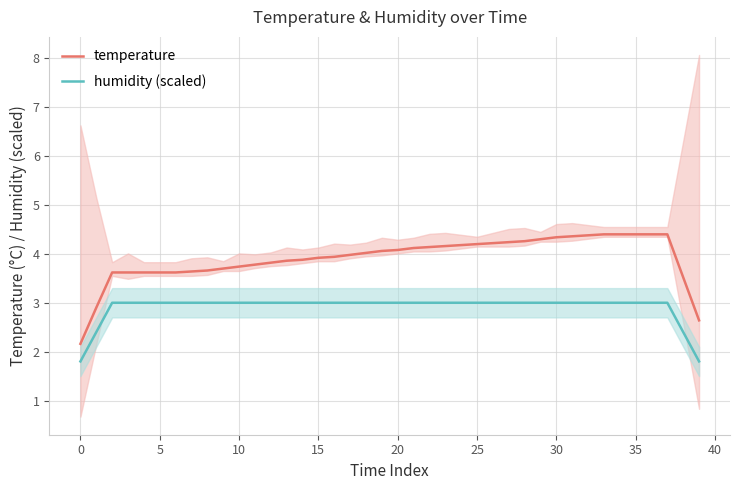

True or false: humidity (scaled) has a value of 4.7 at 20.

False